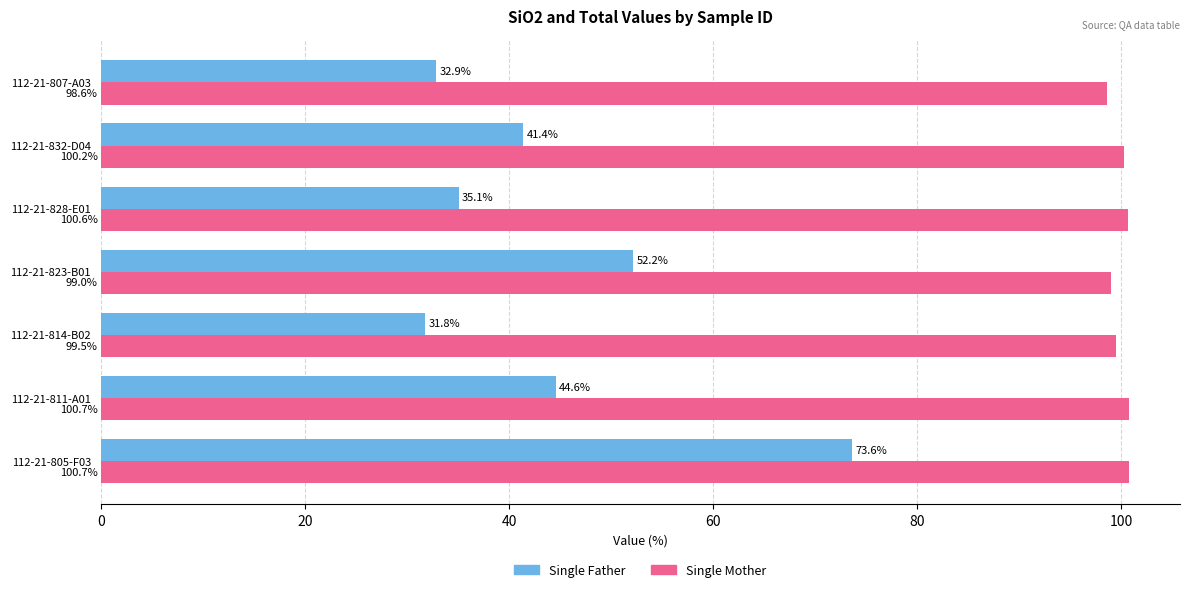

Which category has the lowest value in the Single Father series?

112-21-814-B02